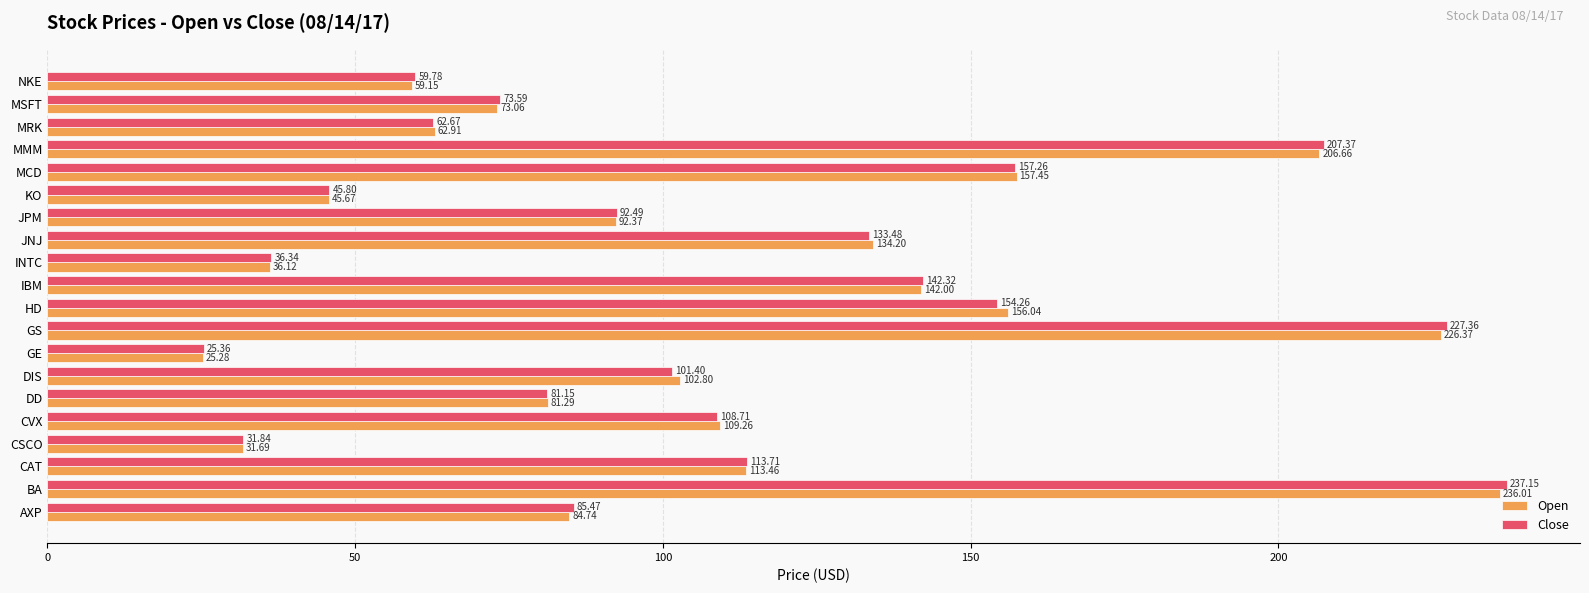

Which series has the widest spread of values?

Close